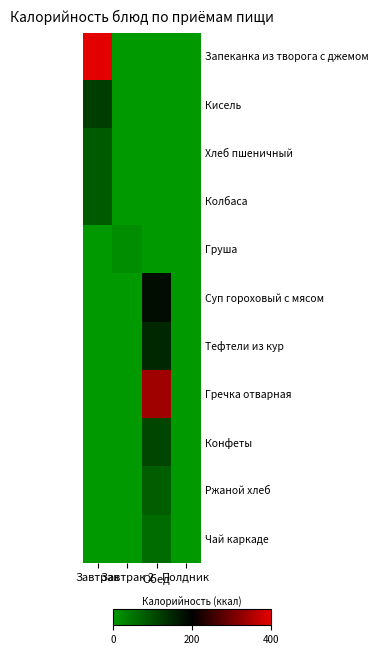

At which category is the sum across all series the highest?

Обед